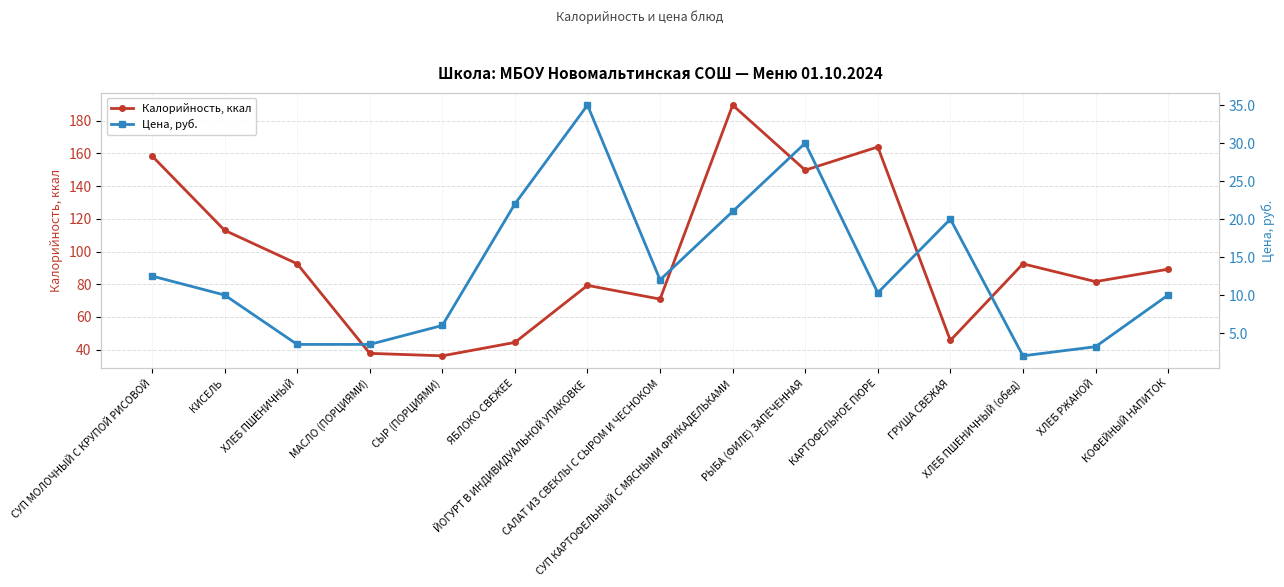

Rank the categories by Калорийность, ккал value from highest to lowest.

СУП КАРТОФЕЛЬНЫЙ С МЯСНЫМИ ФРИКАДЕЛЬКАМИ, КАРТОФЕЛЬНОЕ ПЮРЕ, СУП МОЛОЧНЫЙ С КРУПОЙ РИСОВОЙ, РЫБА (ФИЛЕ) ЗАПЕЧЕННАЯ, КИСЕЛЬ, ХЛЕБ ПШЕНИЧНЫЙ, ХЛЕБ ПШЕНИЧНЫЙ (обед), КОФЕЙНЫЙ НАПИТОК, ХЛЕБ РЖАНОЙ, ЙОГУРТ В ИНДИВИДУАЛЬНОЙ УПАКОВКЕ, САЛАТ ИЗ СВЕКЛЫ С СЫРОМ И ЧЕСНОКОМ, ГРУША СВЕЖАЯ, ЯБЛОКО СВЕЖЕЕ, МАСЛО (ПОРЦИЯМИ), СЫР (ПОРЦИЯМИ)